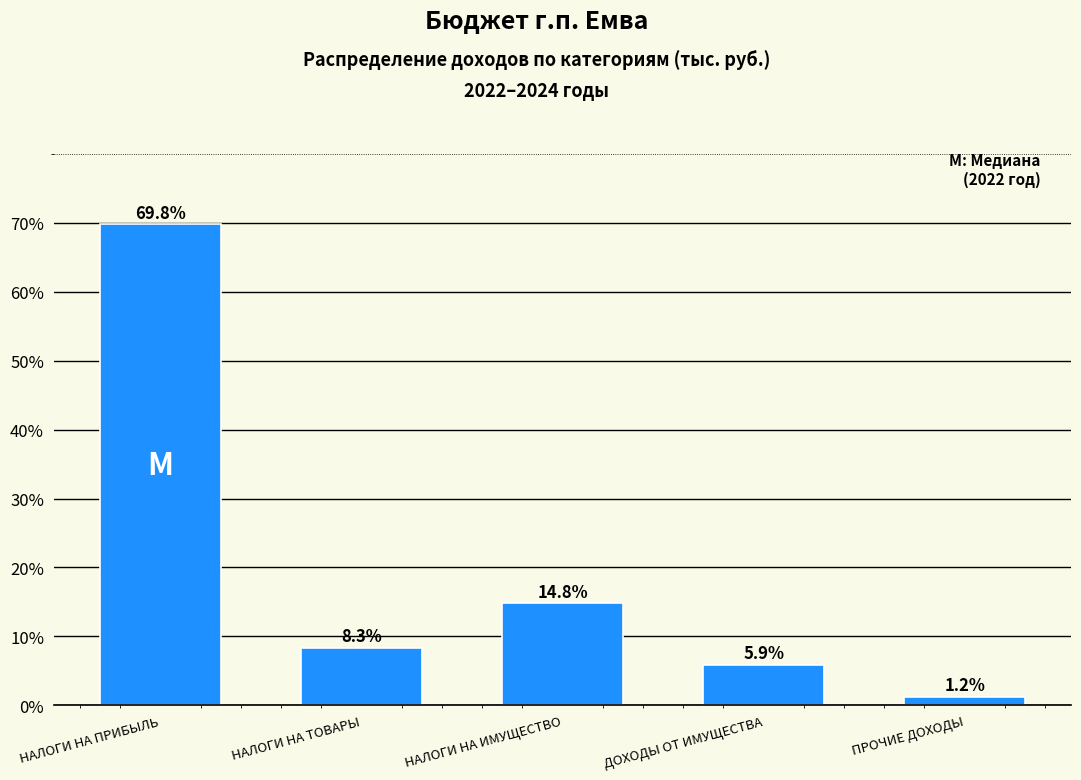

Reading left to right, transcribe all the data shown in this chart.

69.8	8.3	14.8	5.9	1.2